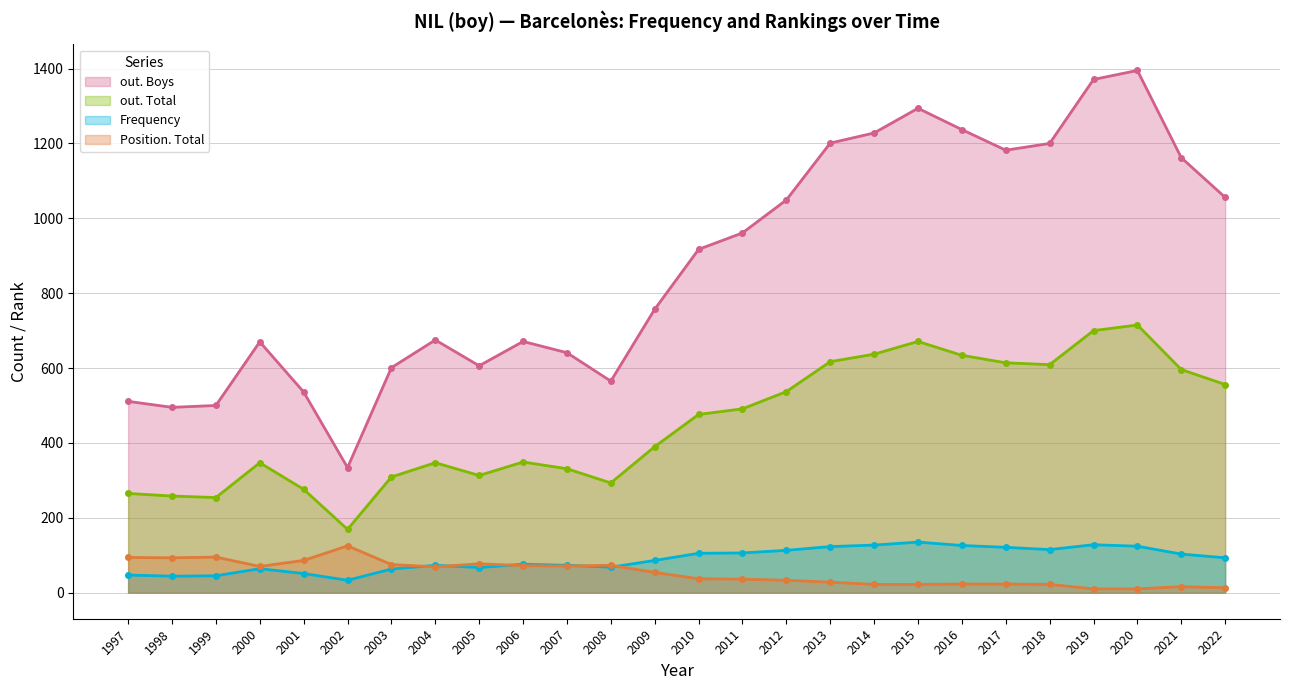

Is the value of out. Boys at 2009 greater than the value of Frequency at 2011?

Yes